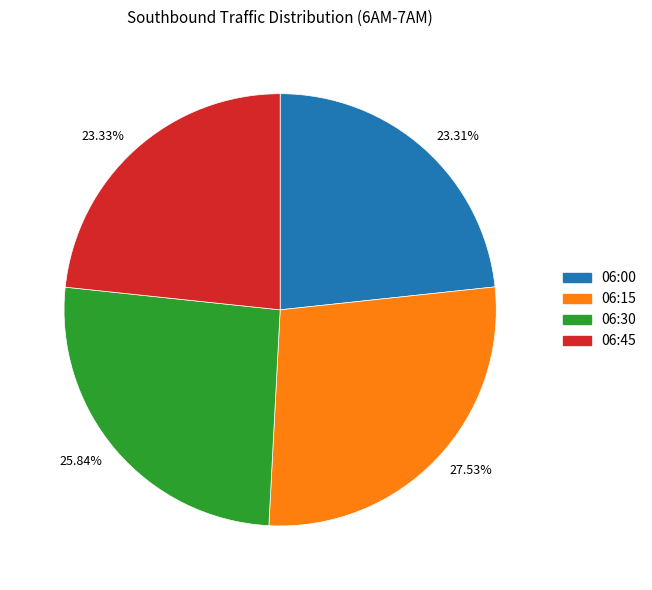

How many slices are in this pie chart?

4